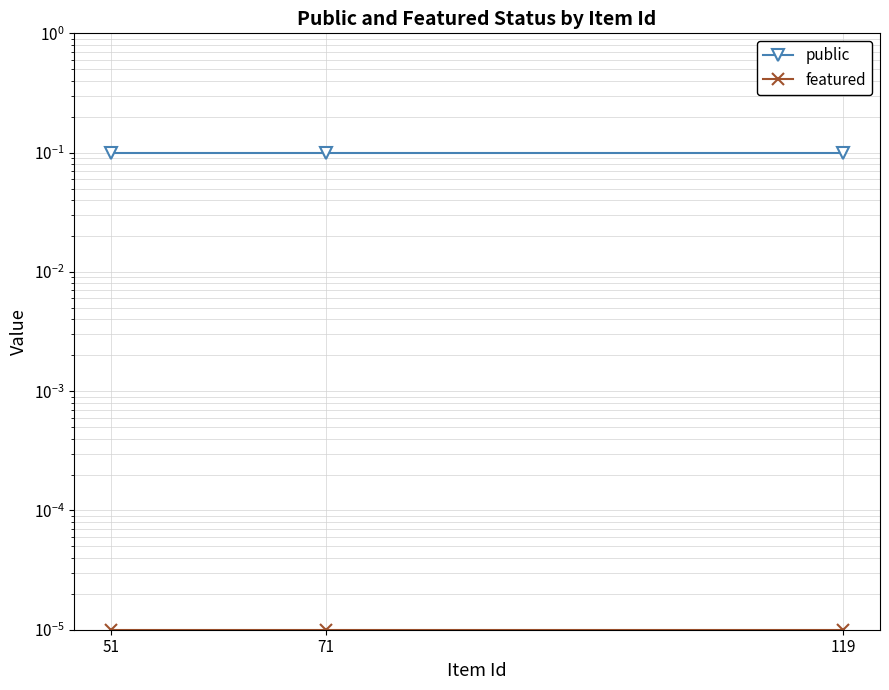

Is this an area chart (filled region under the line)?

No